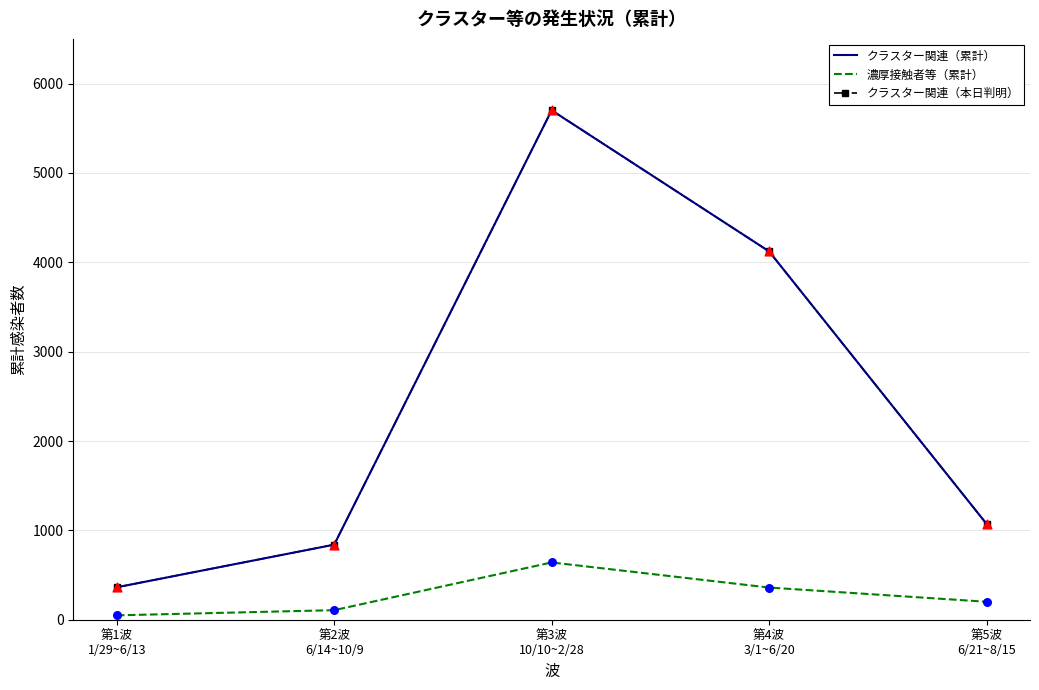

What are all the series names shown in the legend?

クラスター関連（累計）, 濃厚接触者等（累計）, クラスター関連（本日判明）